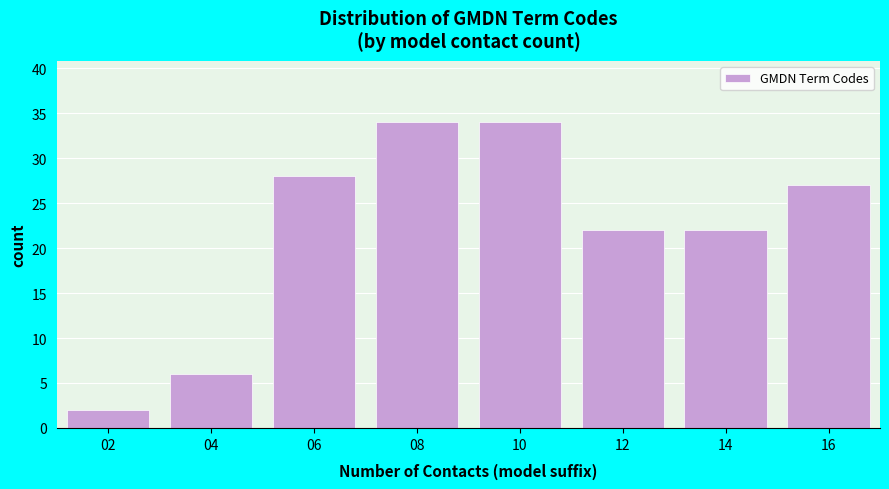

Reading right to left, list all the values displayed in this chart.

16=27	14=22	12=22	10=34	08=34	06=28	04=6	02=2